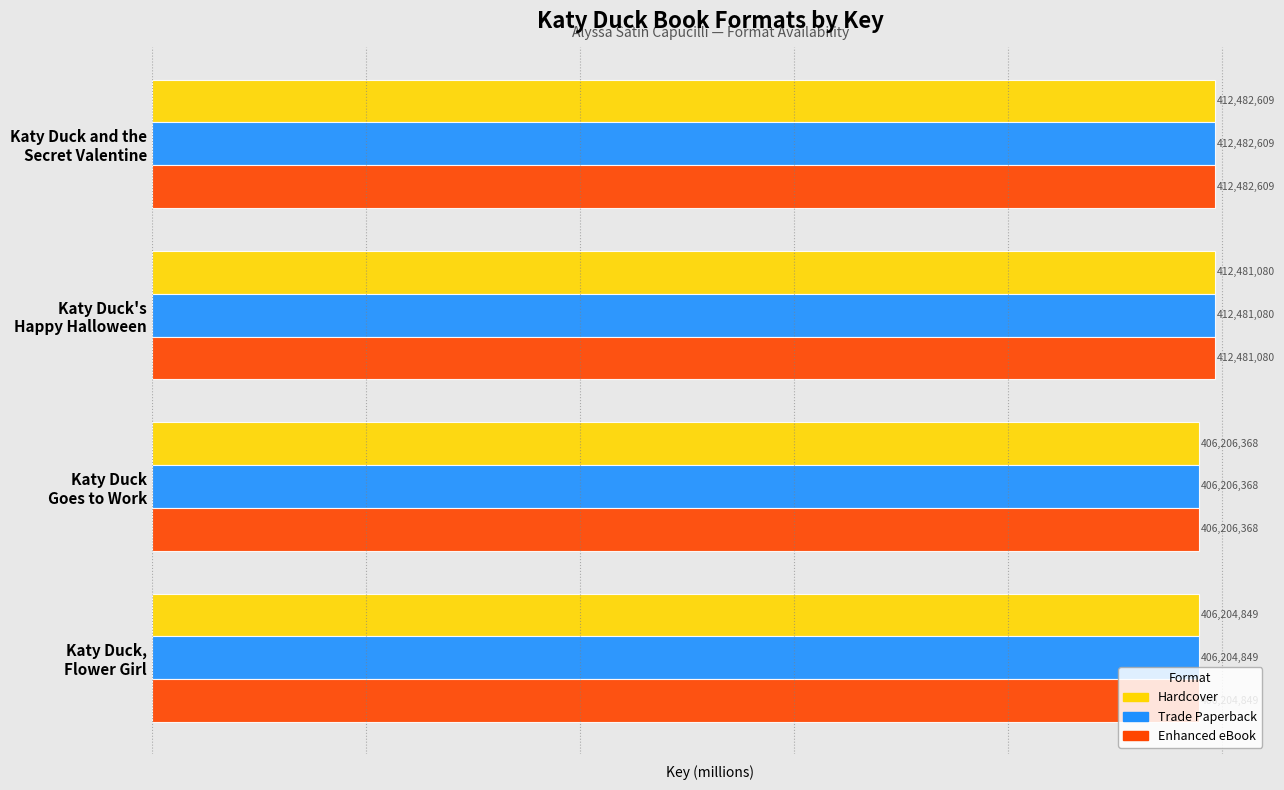

What is the smallest value displayed?

406.2